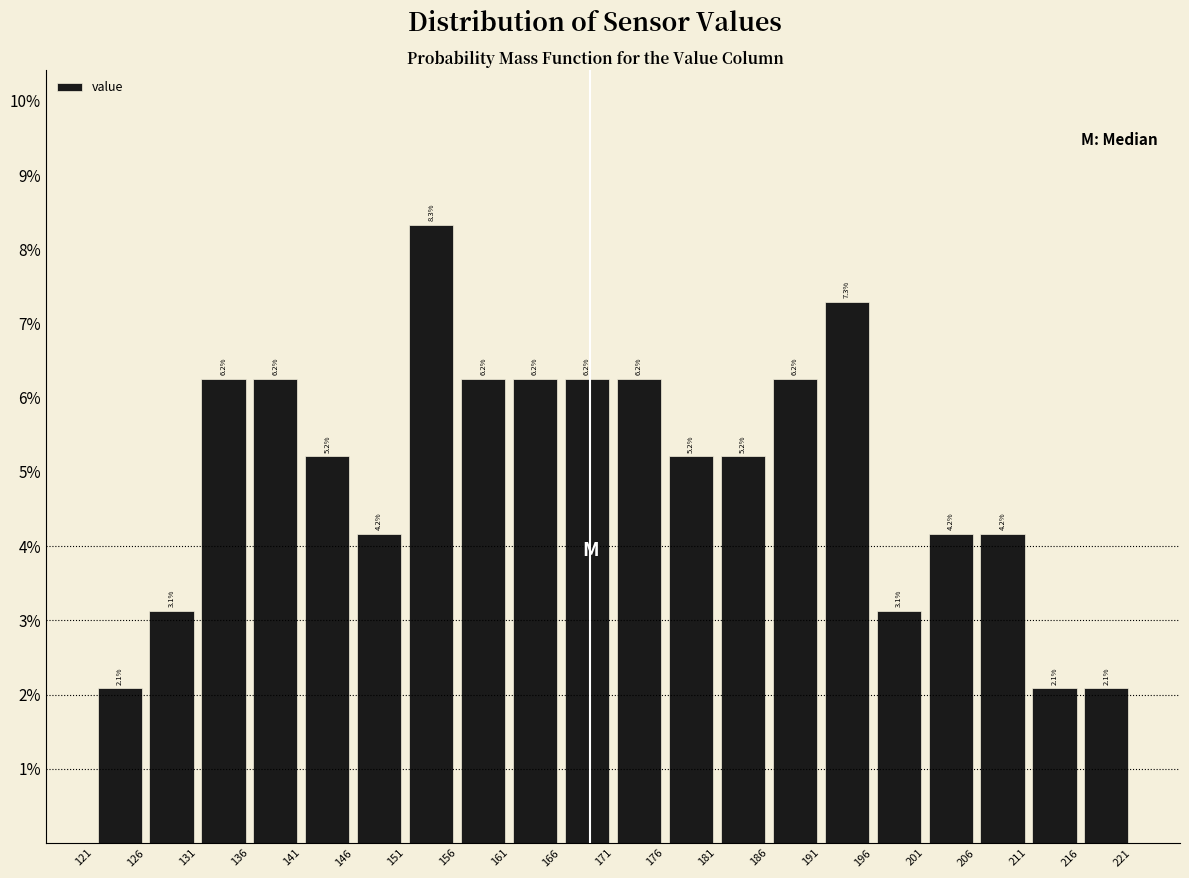

Reading left to right, list every bar in this chart as the range it spans on the x-axis followed by its height.

121 to 126: 2.1
126 to 131: 3.1
131 to 136: 6.2
136 to 141: 6.2
141 to 146: 5.2
146 to 151: 4.2
151 to 156: 8.3
156 to 161: 6.2
161 to 166: 6.2
166 to 171: 6.2
171 to 176: 6.2
176 to 181: 5.2
181 to 186: 5.2
186 to 191: 6.2
191 to 196: 7.3
196 to 201: 3.1
201 to 206: 4.2
206 to 211: 4.2
211 to 216: 2.1
216 to 221: 2.1